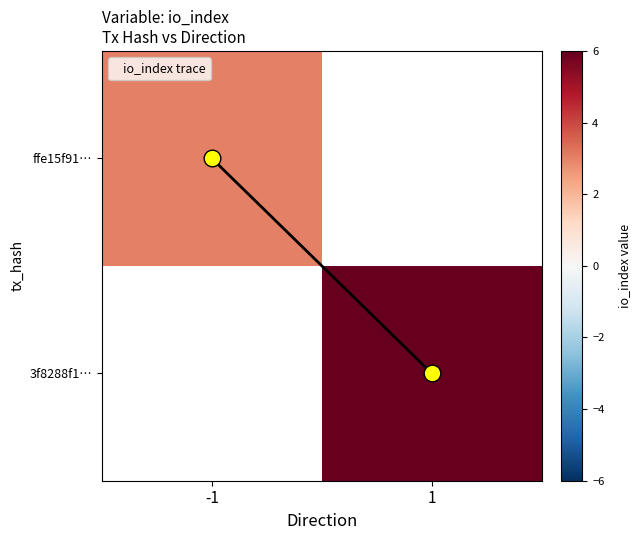

Between -1 and 1, which series saw the biggest shift?

io_index trace